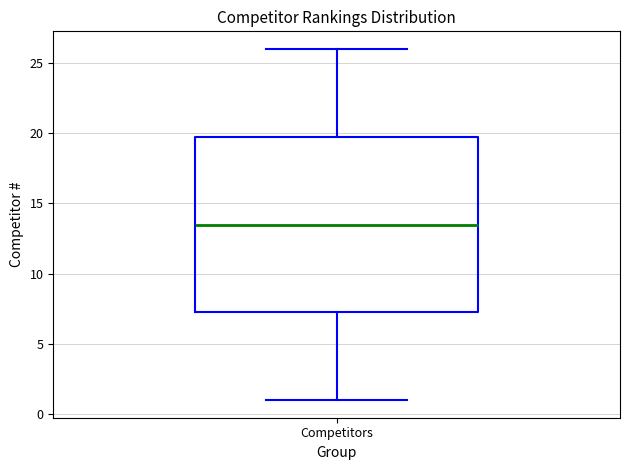

Read this box plot against the y-axis: the position of the median line, the range covered by the box, and the ends of both whiskers. The values are not printed on the chart, so give them approximately, as read against the axis.

median 13.5, box 7.5 to 20.0, whiskers 1.0 to 26.0